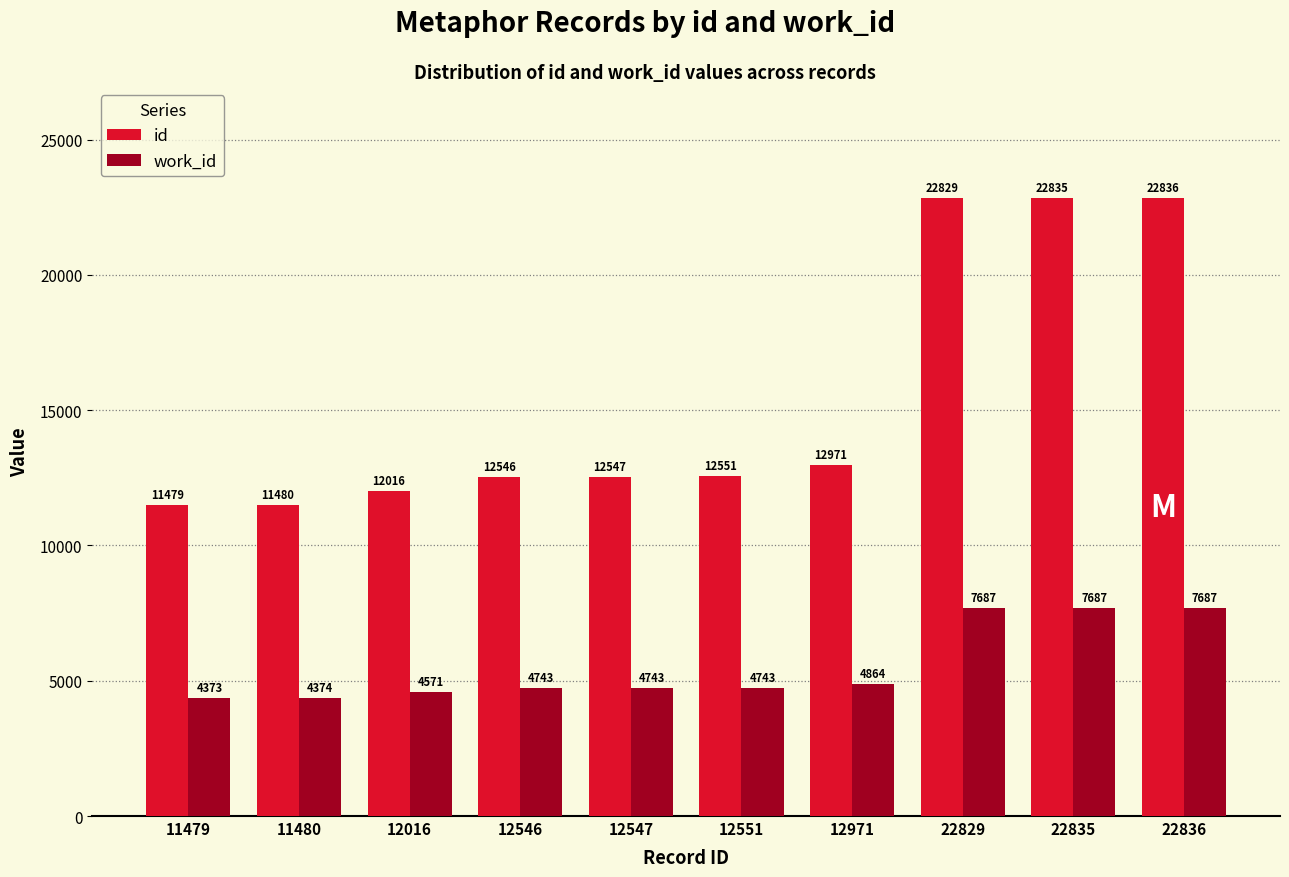

List the series in order of their overall mean, highest first.

id, work_id